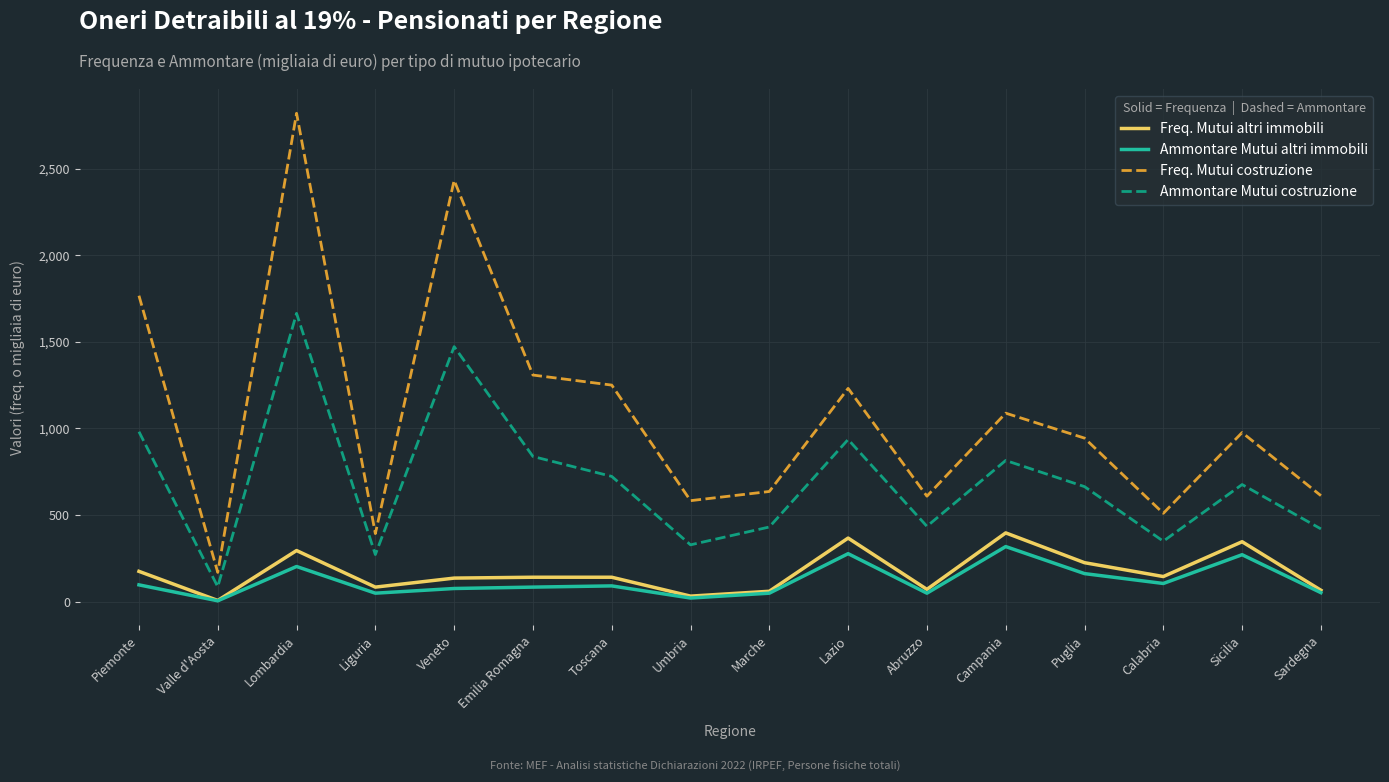

Which series has the largest total across all categories?

Freq. Mutui costruzione